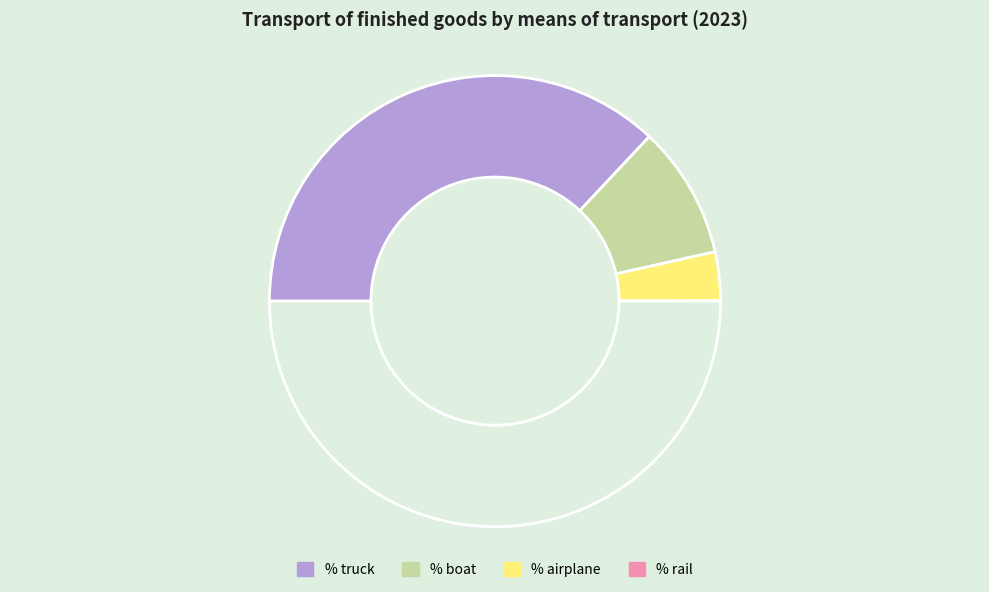

To the nearest percent, what is the average slice percentage?

25%